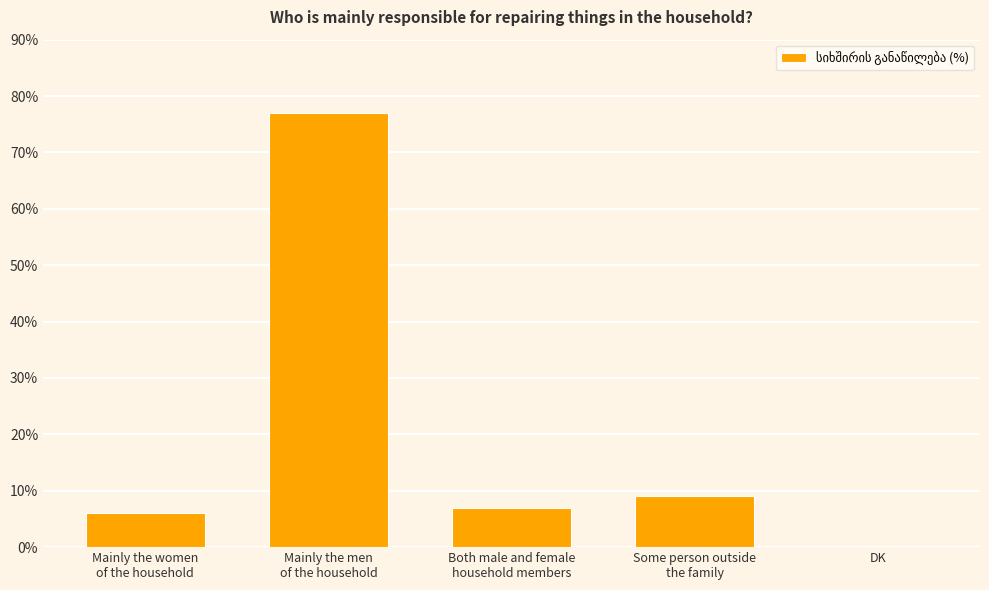

What value does the data have at Both male and female
household members, to the nearest 5?

5